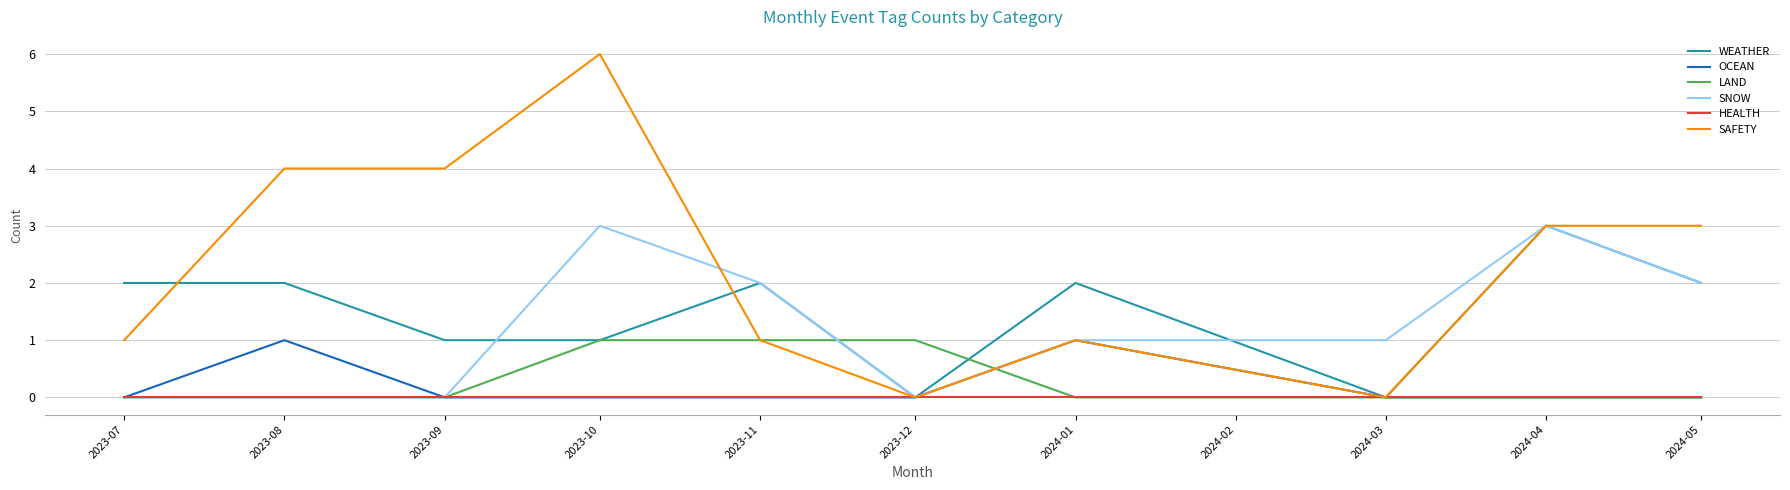

What is the spread (max minus min) of values at 2023-10?

6